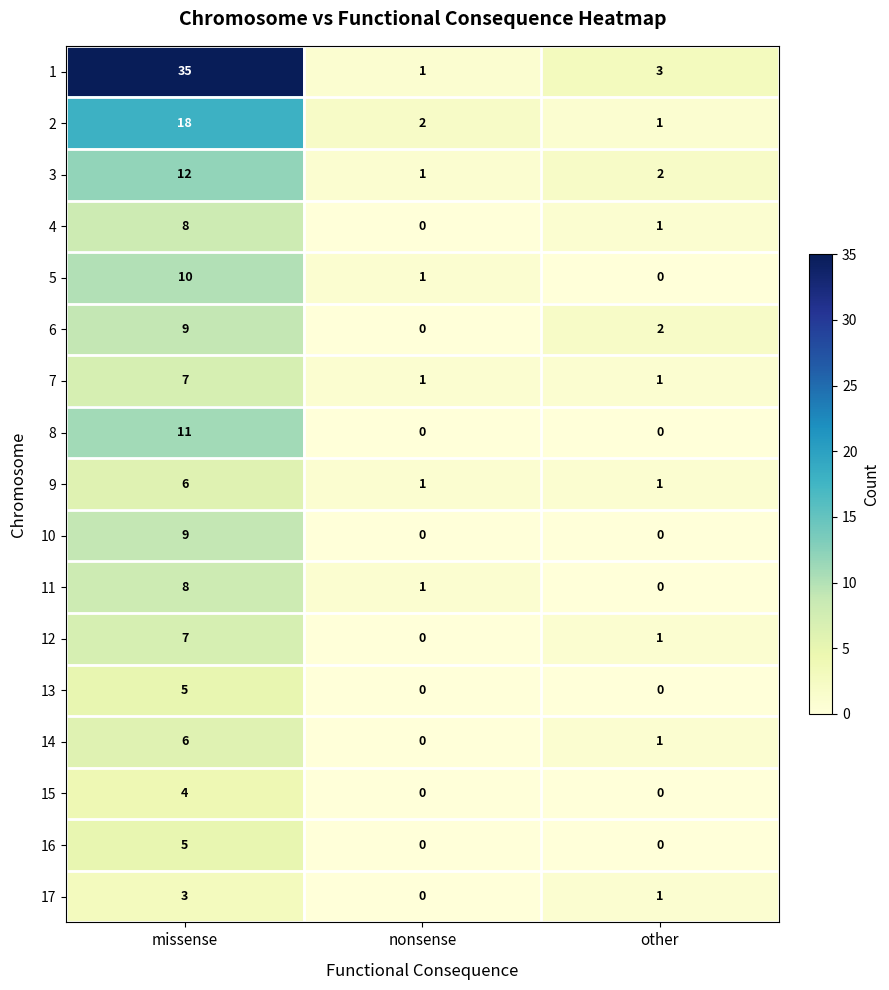

How many distinct data groups are displayed?

17